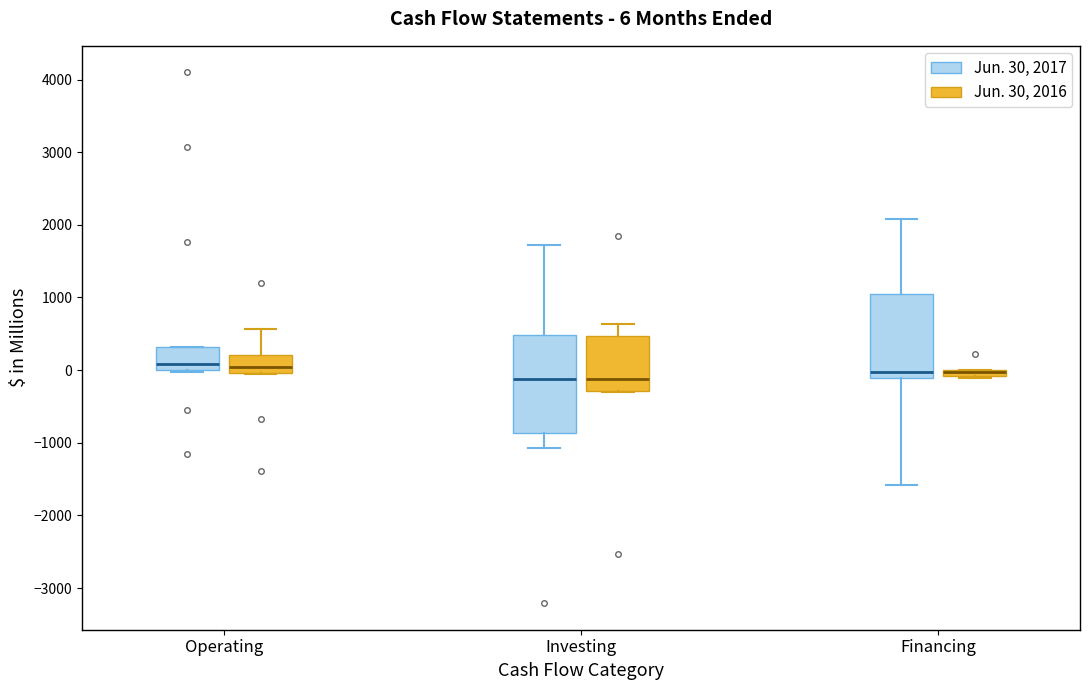

Which box is the tallest, from its lower edge to its upper edge?

Investing (Jun. 30, 2017)